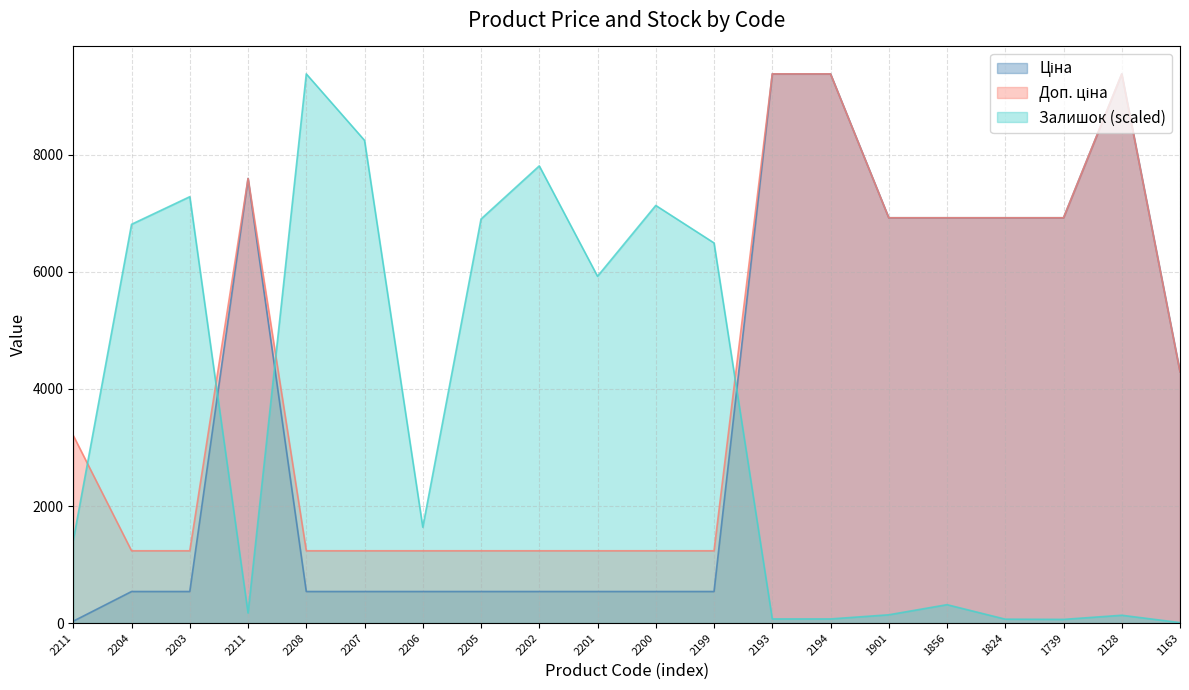

What is the maximum value shown in the chart?

9384.0